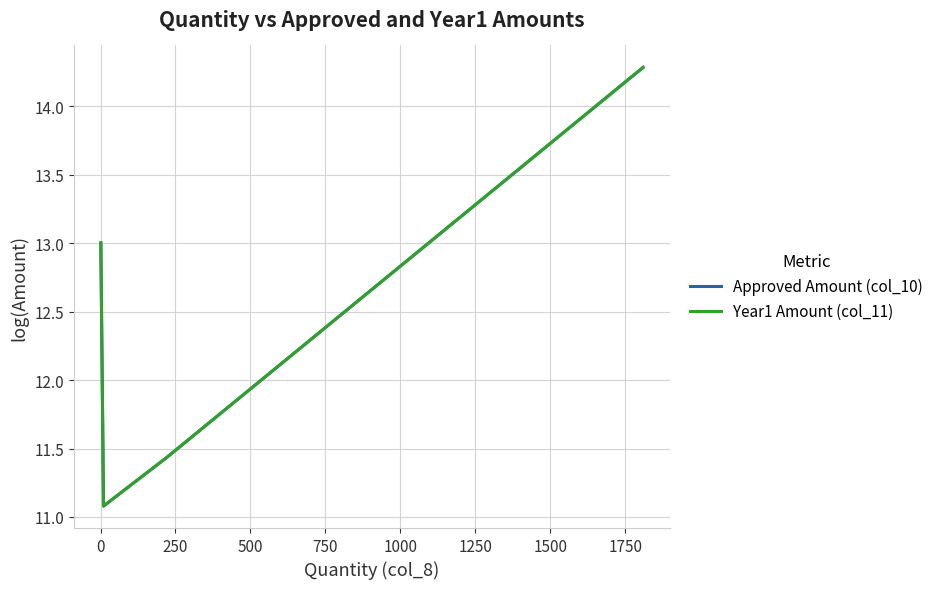

Which series has the largest range (max minus min)?

Approved Amount (col_10)